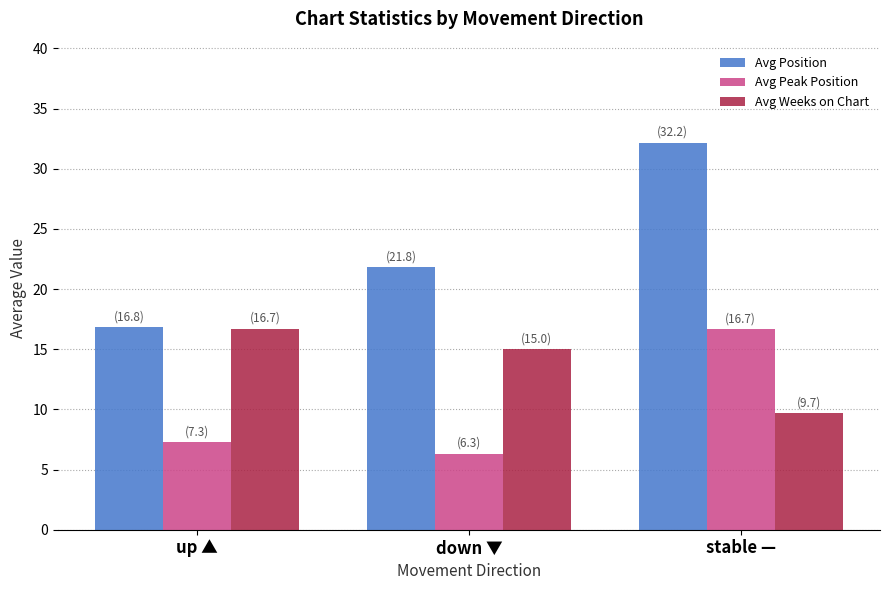

Rank the series by their average value, from lowest to highest.

Avg Peak Position, Avg Weeks on Chart, Avg Position